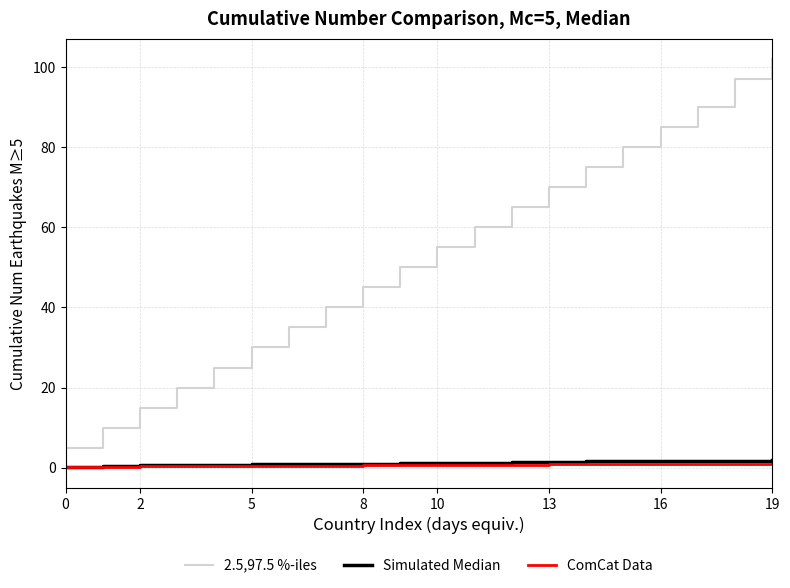

Which series has the largest total across all categories?

2.5,97.5 %-iles